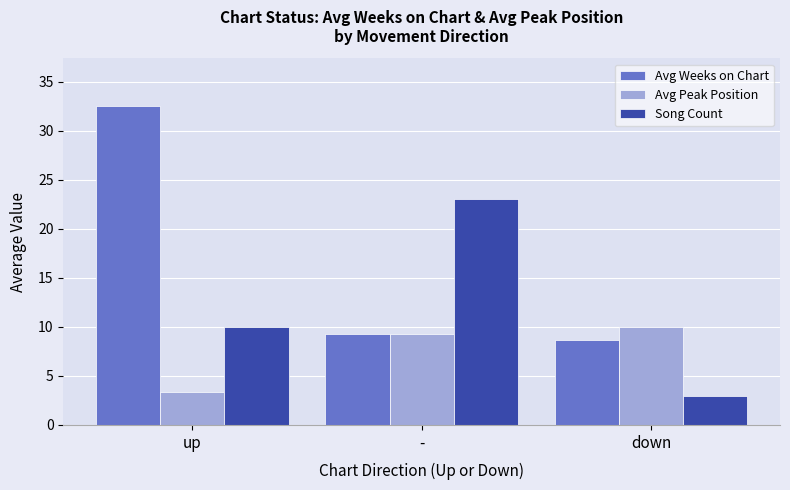

True or false: Song Count has a value of 5.1 at up.

False